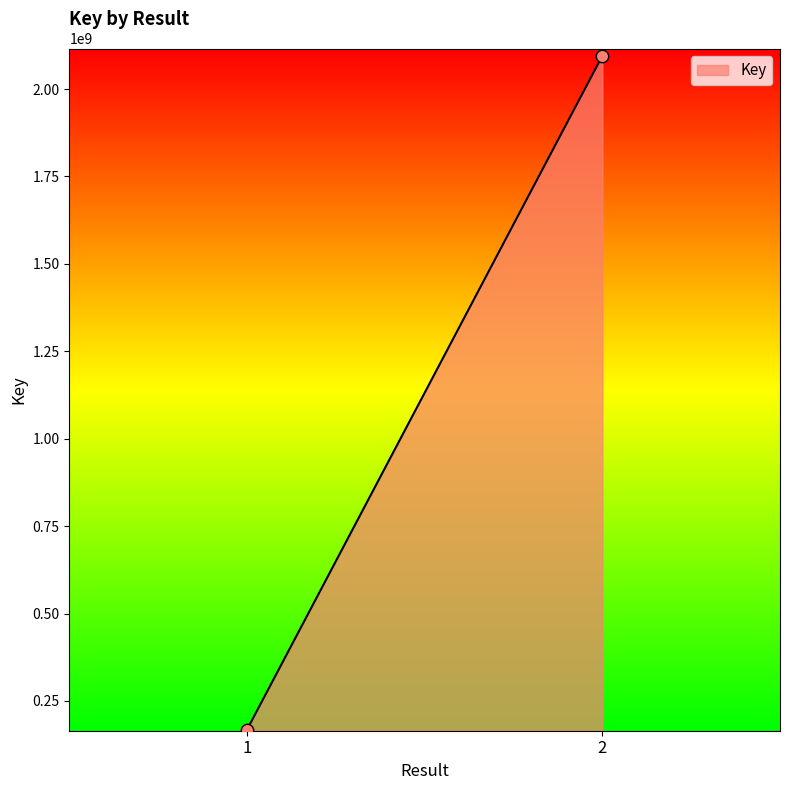

What is the average Y value?

1131671707